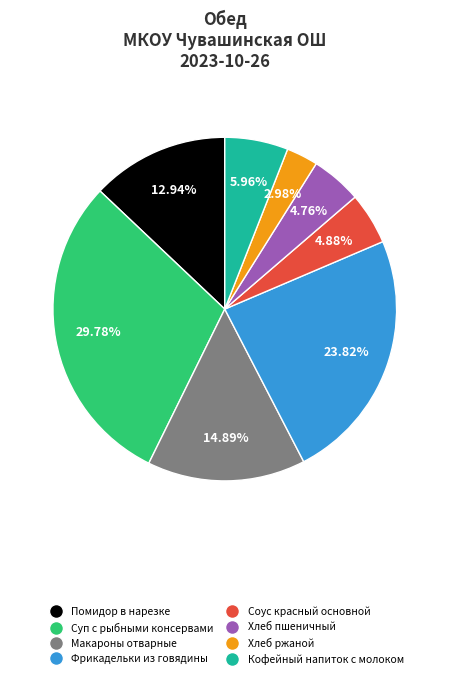

To the nearest percent, what is the average slice percentage?

12%